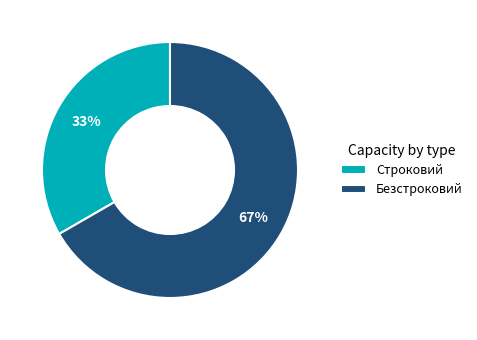

What is the ratio of the value at Строковий to the value at Безстроковий?

0.5